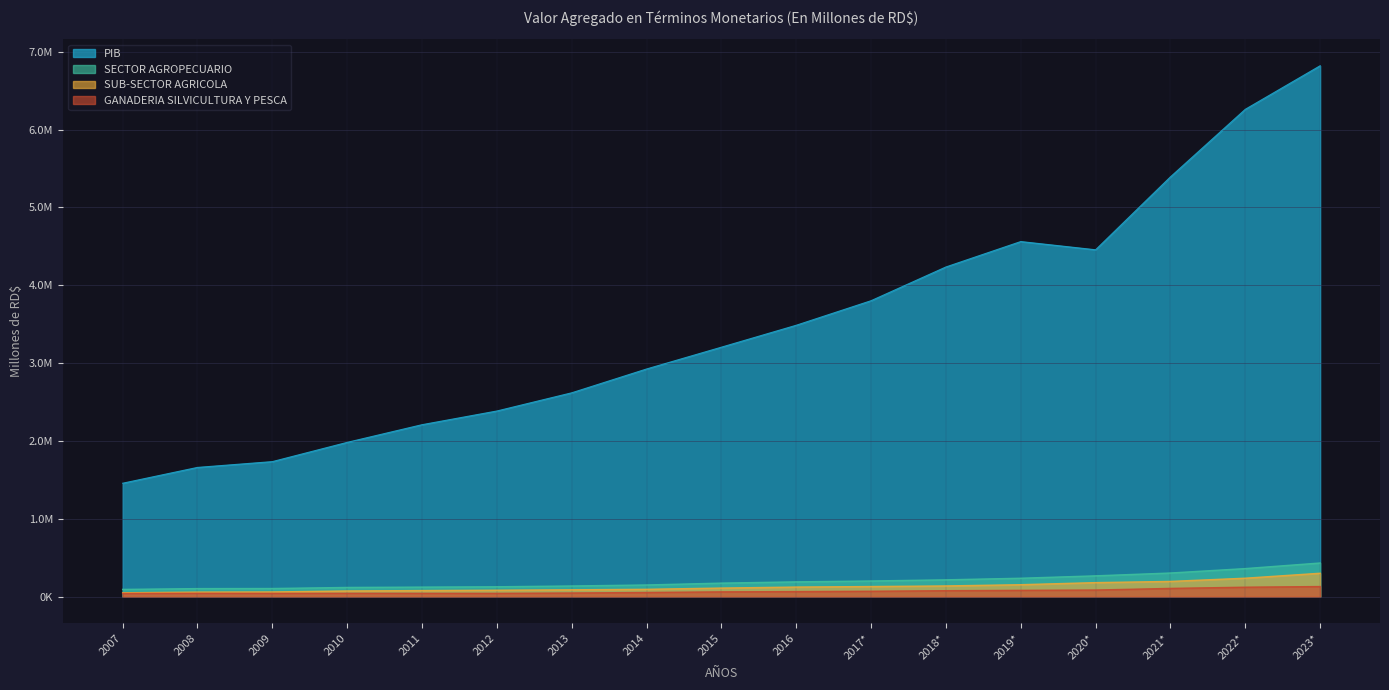

What are all the series names shown in the legend?

PIB, SECTOR AGROPECUARIO, SUB-SECTOR AGRICOLA, GANADERIA SILVICULTURA Y PESCA